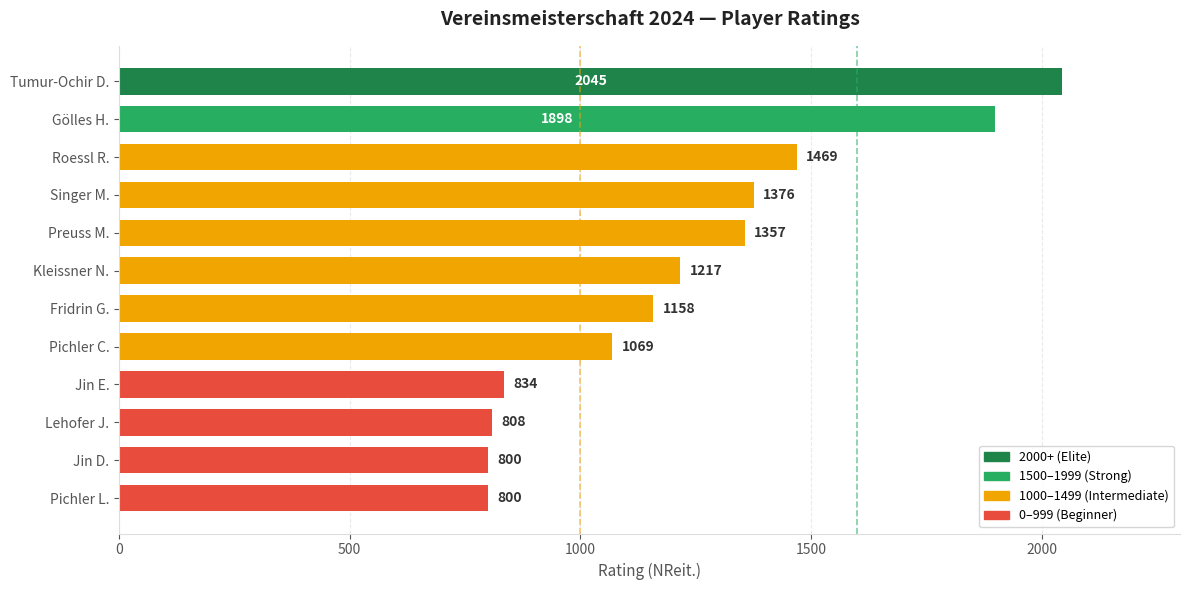

Reading top to bottom, transcribe all the data shown in this chart.

Tumur-Ochir D.=2045	Gölles H.=1898	Roessl R.=1469	Singer M.=1376	Preuss M.=1357	Kleissner N.=1217	Fridrin G.=1158	Pichler C.=1069	Jin E.=834	Lehofer J.=808	Jin D.=800	Pichler L.=800